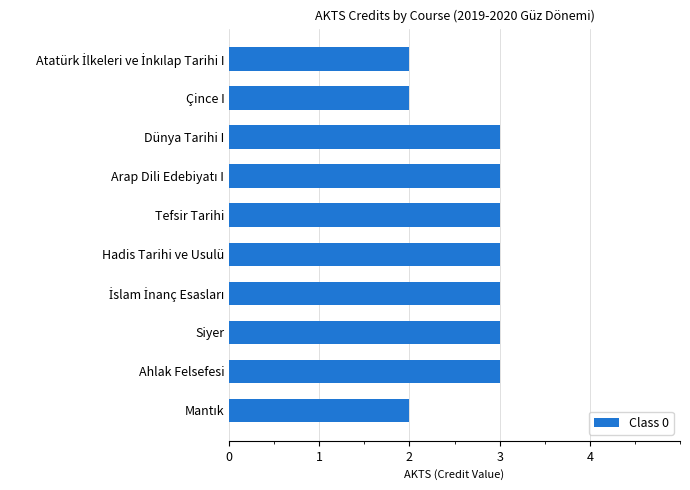

Does the chart contain any negative values?

No